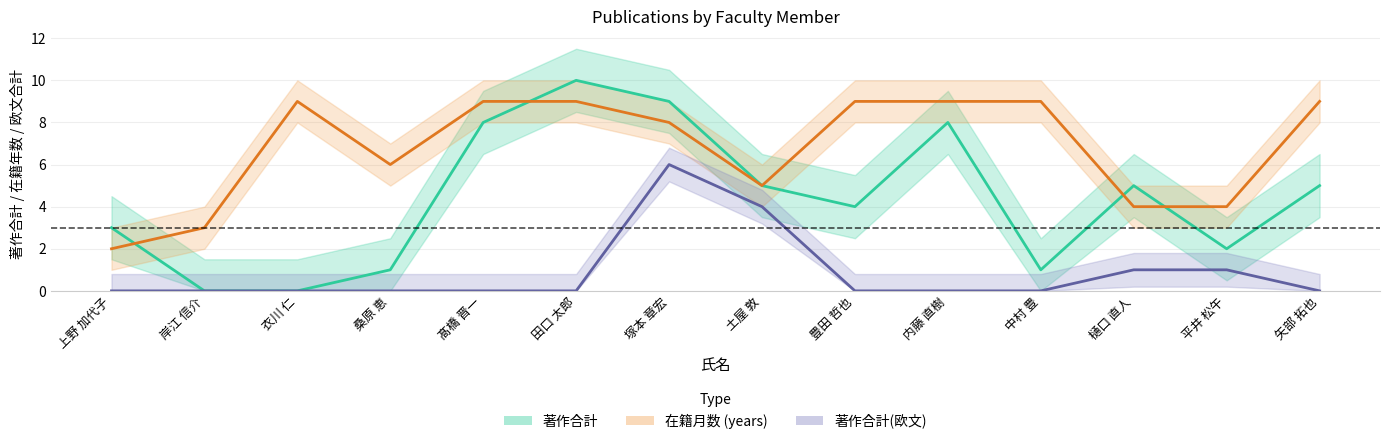

Reading left to right, transcribe all the data shown in this chart.

著作合計: 3	0	0	1	8	10	9	5	4	8	1	5	2	5
在籍月数: 2	3	9	6	9	9	8	5	9	9	9	4	4	9
著作合計(欧文): 0	0	0	0	0	0	6	4	0	0	0	1	1	0